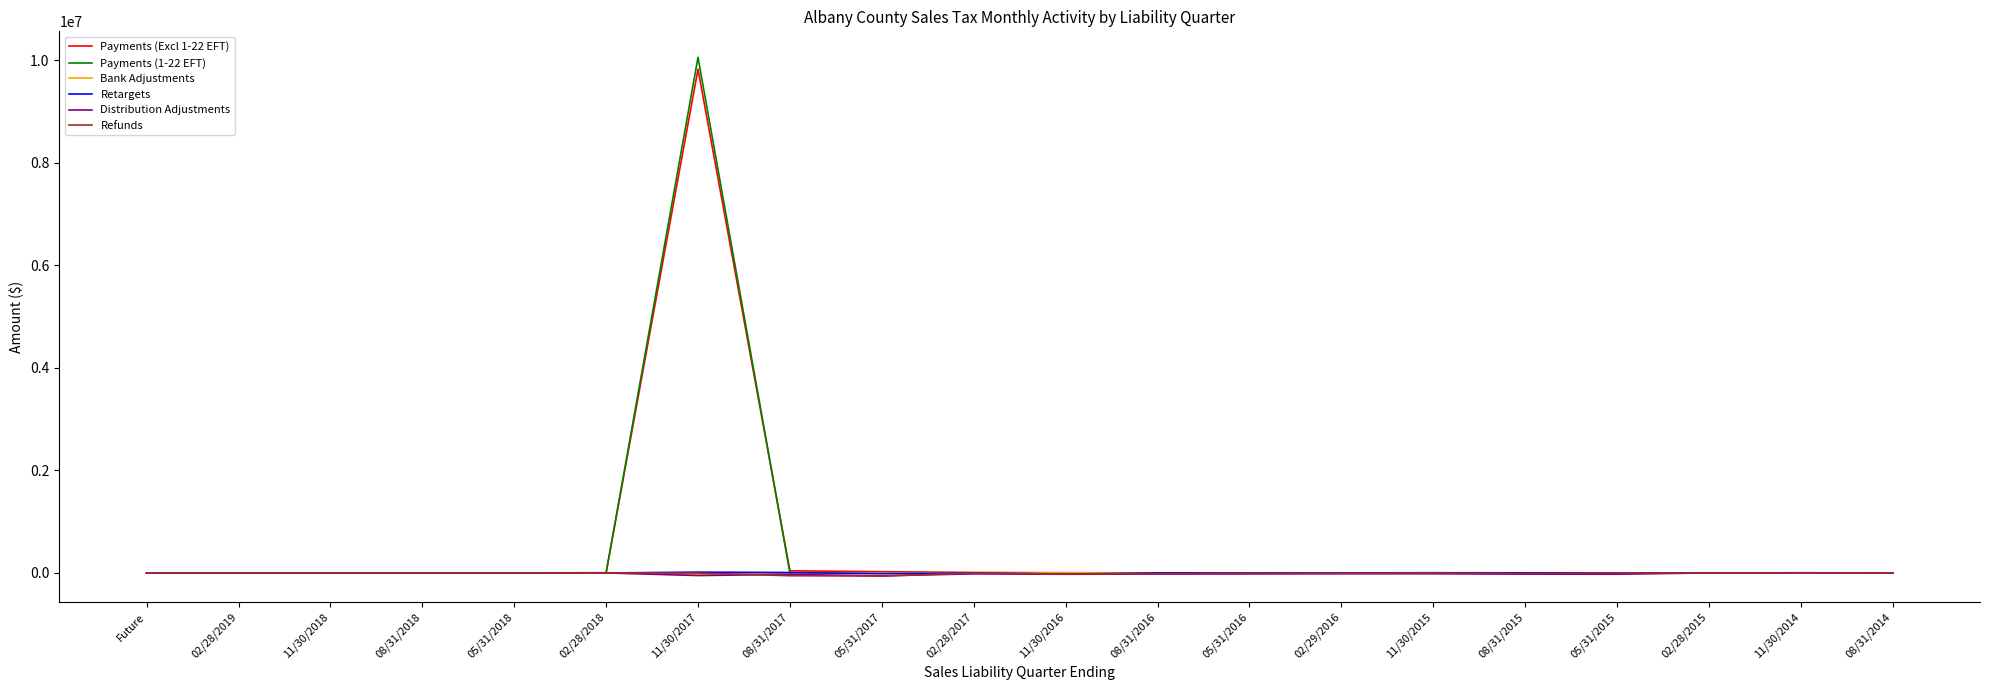

What position from the left is 02/29/2016?

14